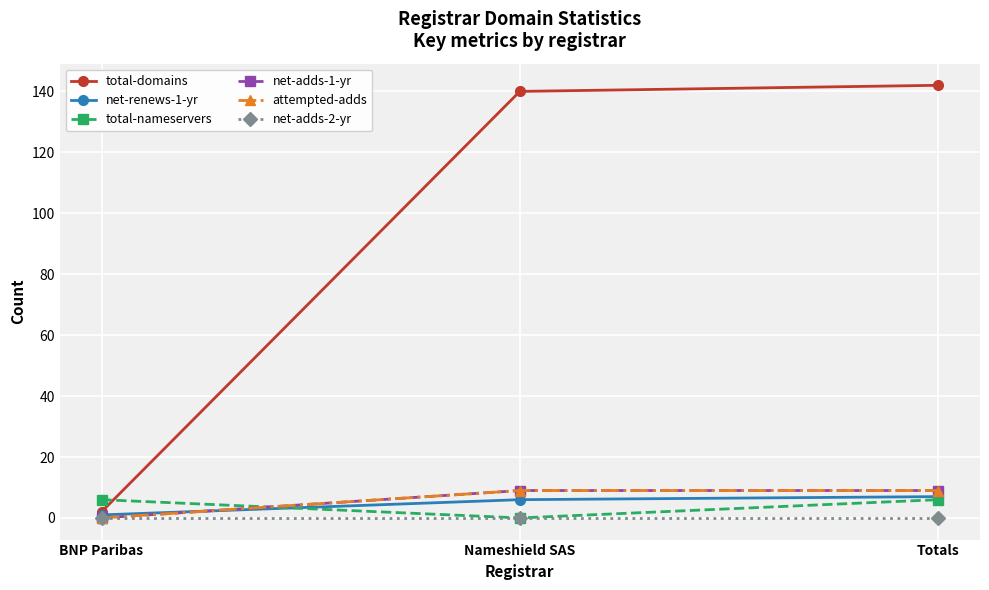

What is the difference between the second highest and minimum values in the total-domains series?

138